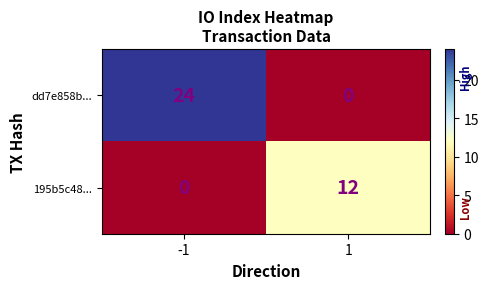

At how many categories does at least one series exceed 14?

1